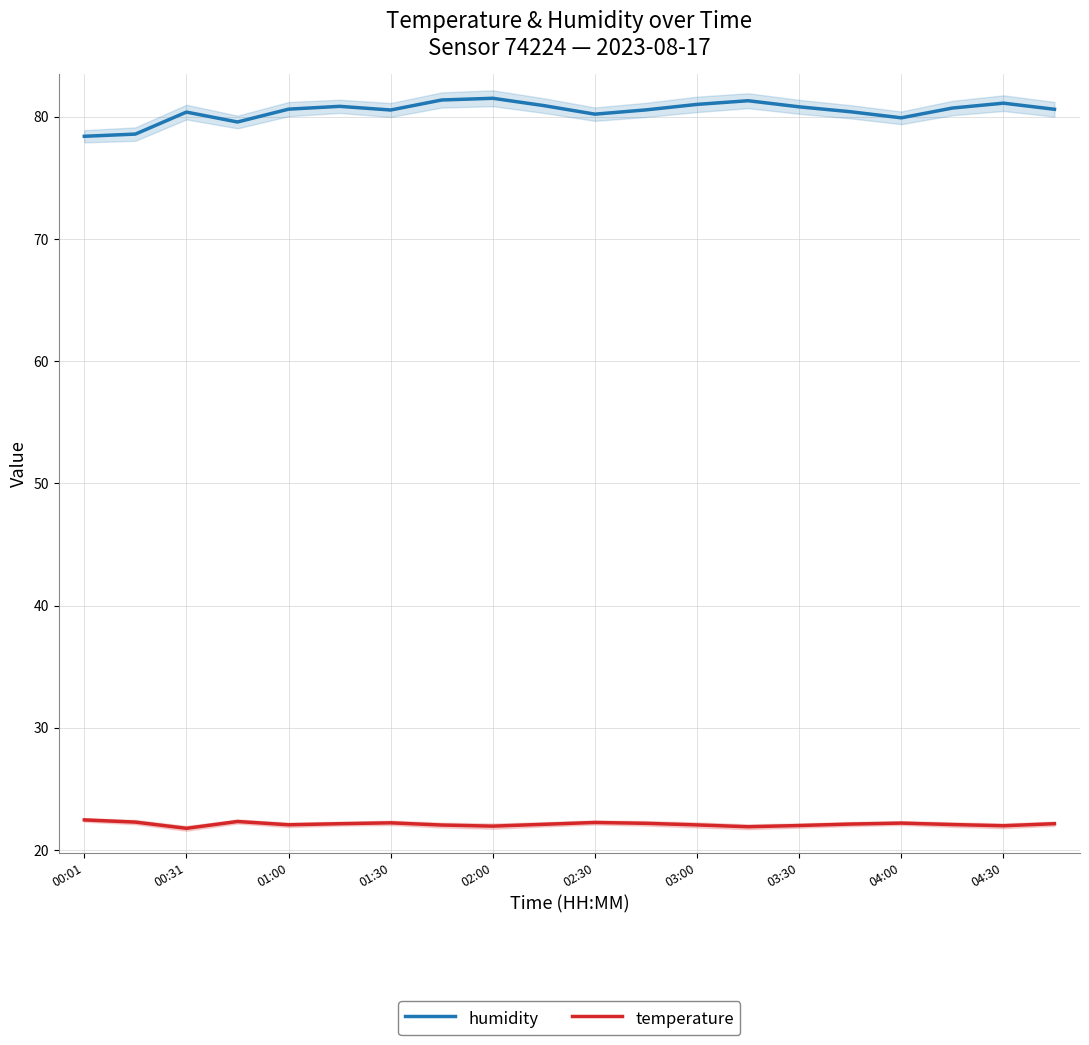

At how many categories does at least one series exceed 63?

20